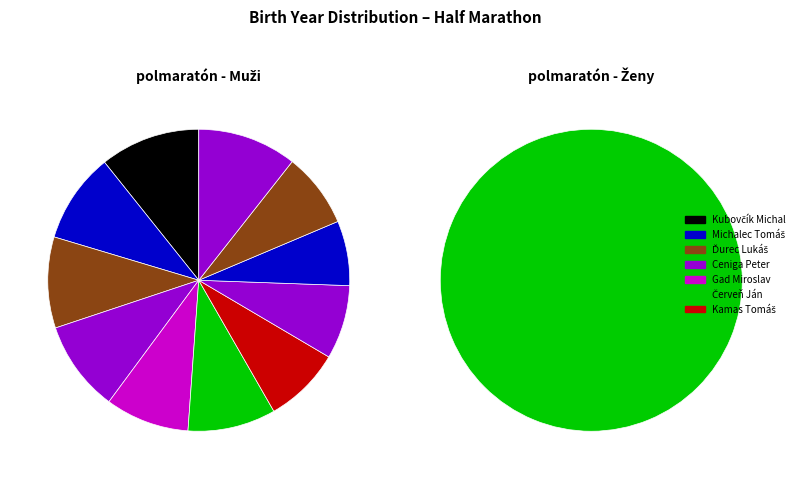

How many slices are in this pie chart?

12